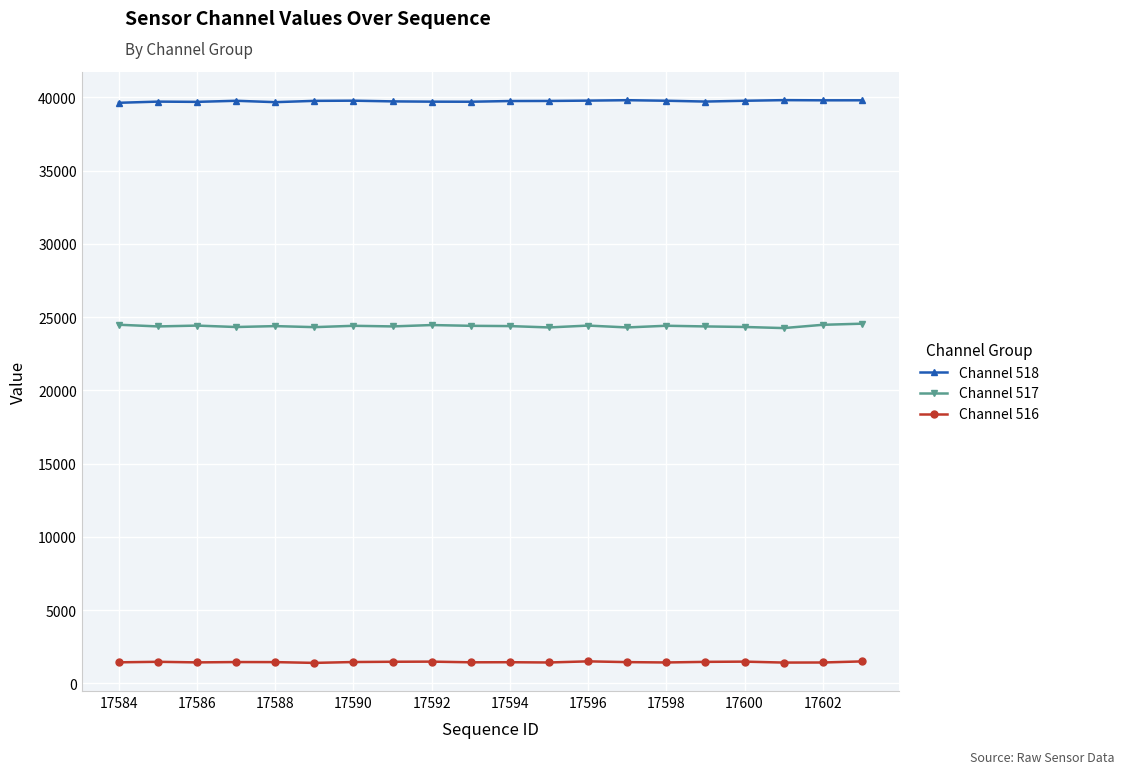

True or false: Channel 517 has more than 1 points higher than both neighbors.

True